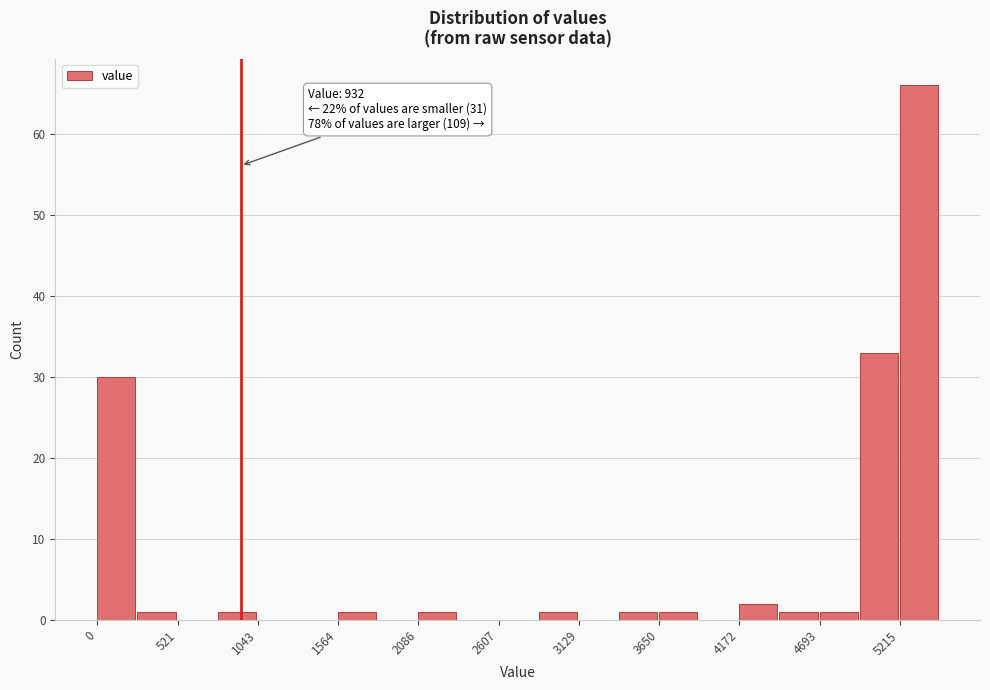

Read against the x-axis, roughly where is the centre of the tallest bar?

5300